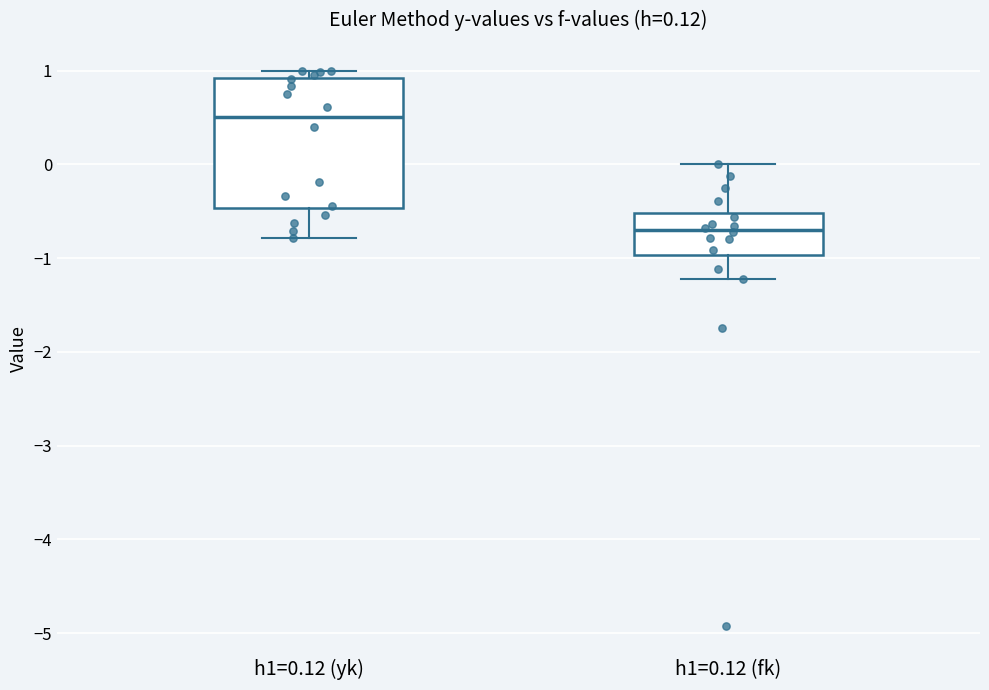

Which box has the lowest median line?

h1=0.12 (fk)